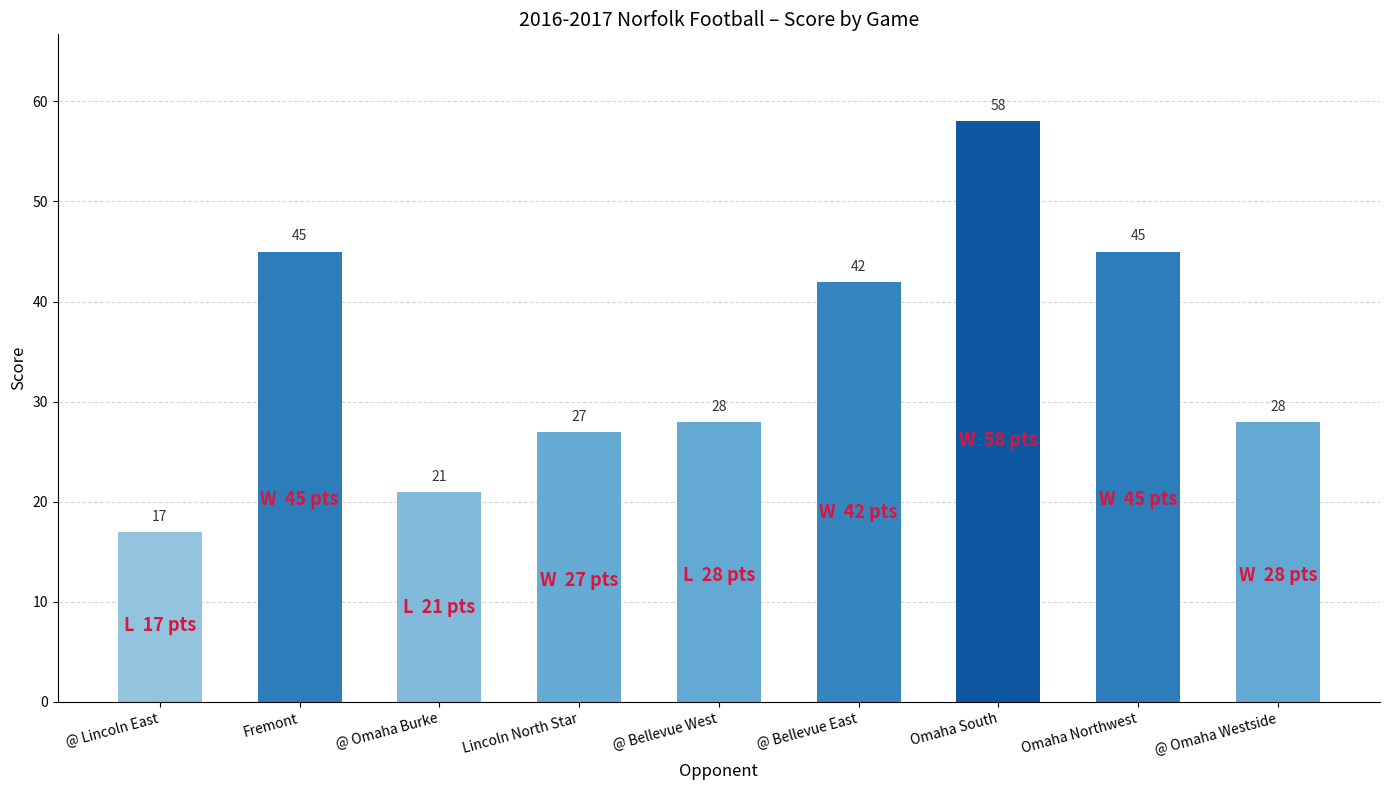

The value at @ Omaha Burke is 21. True or false?

True